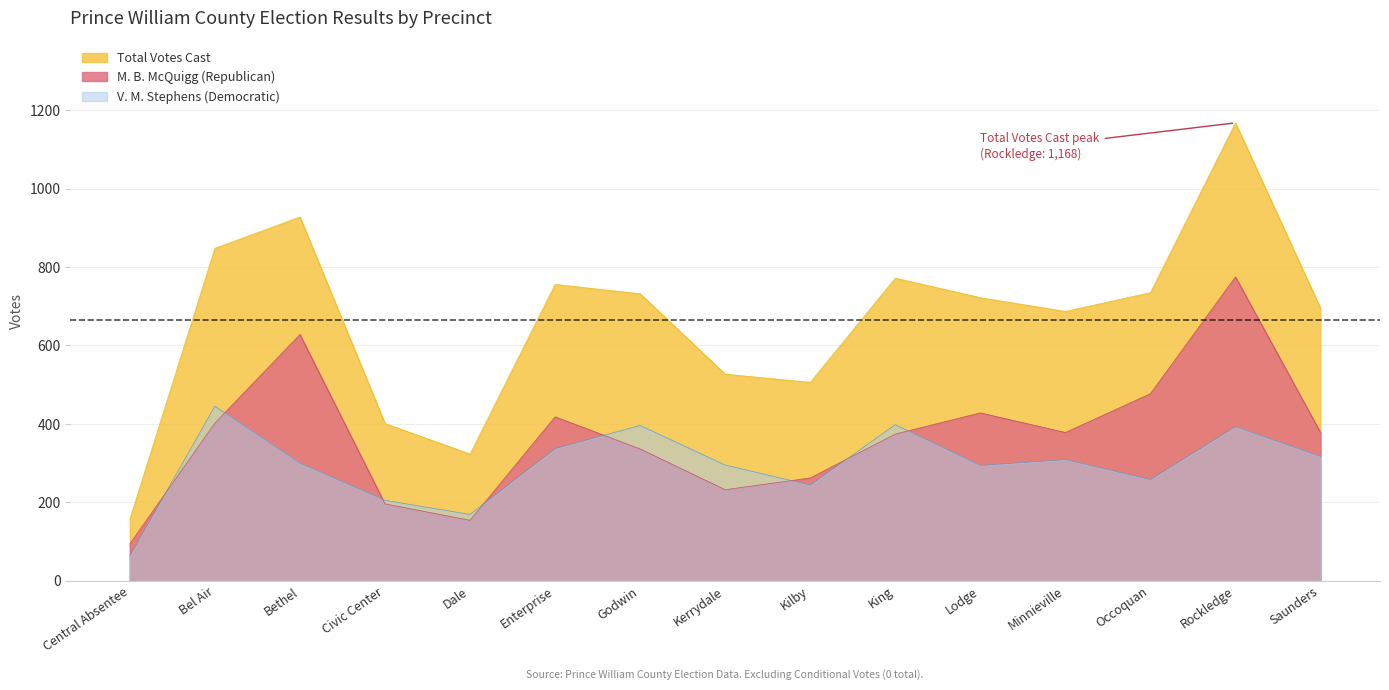

What is the label of the 15th point from the left?

Saunders